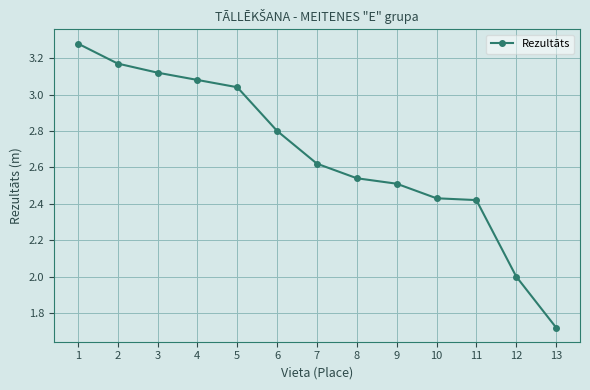

How many distinct data groups are displayed?

1